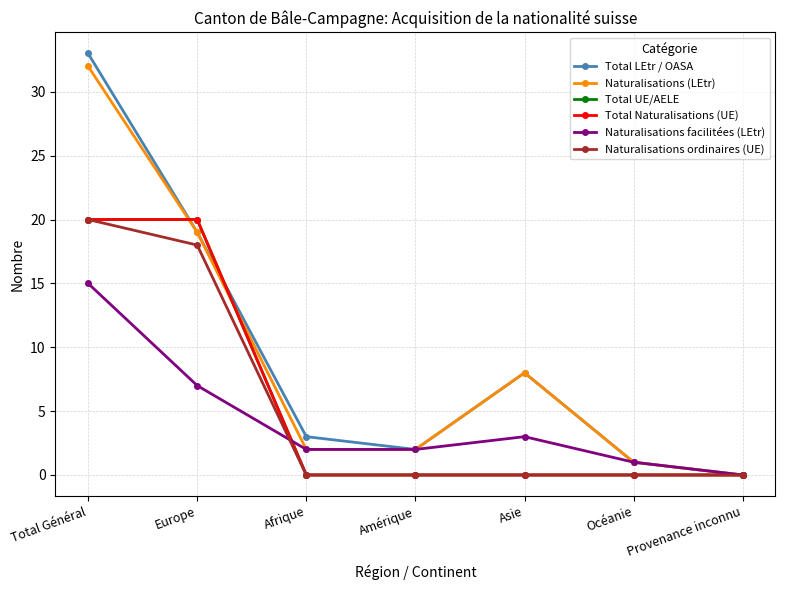

Which series has the largest total across all categories?

Total LEtr / OASA